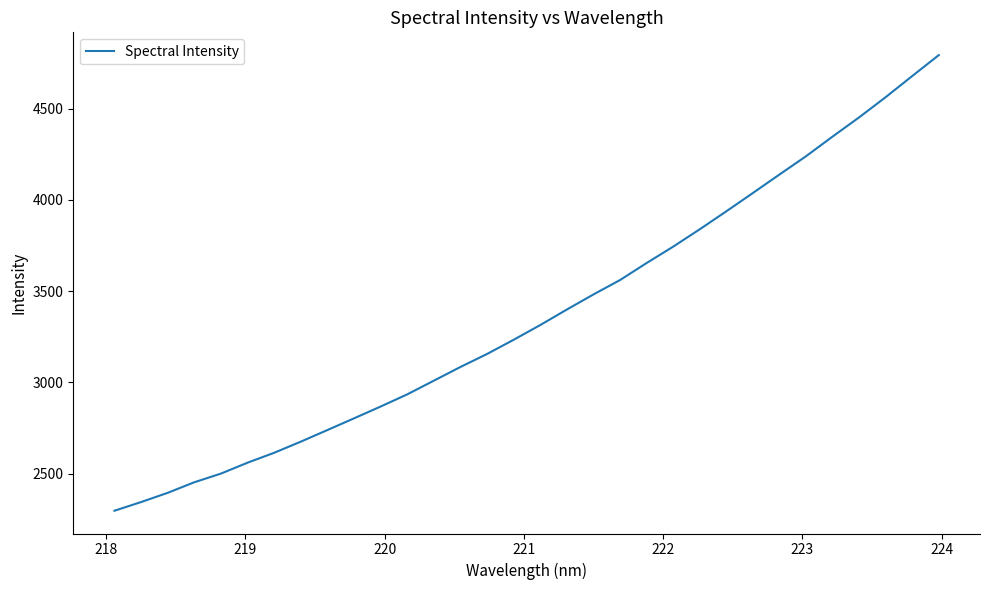

What is the maximum value shown in the chart?

4793.4